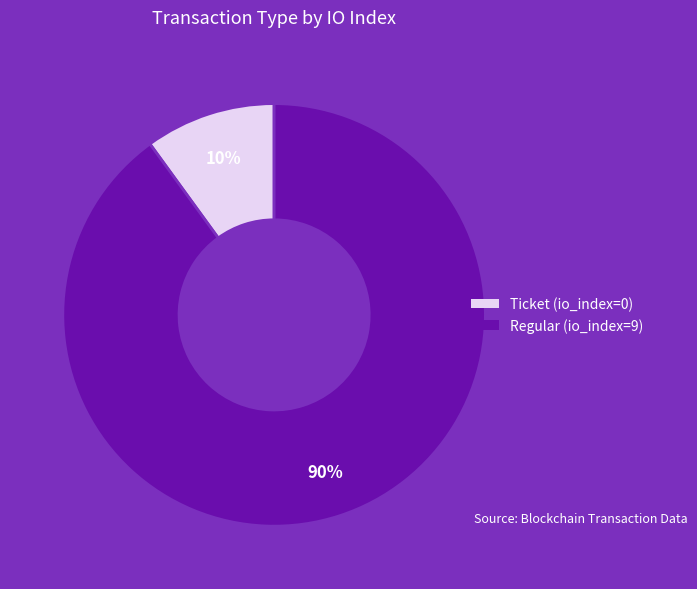

Do Ticket and Regular together represent more than half of the pie?

Yes